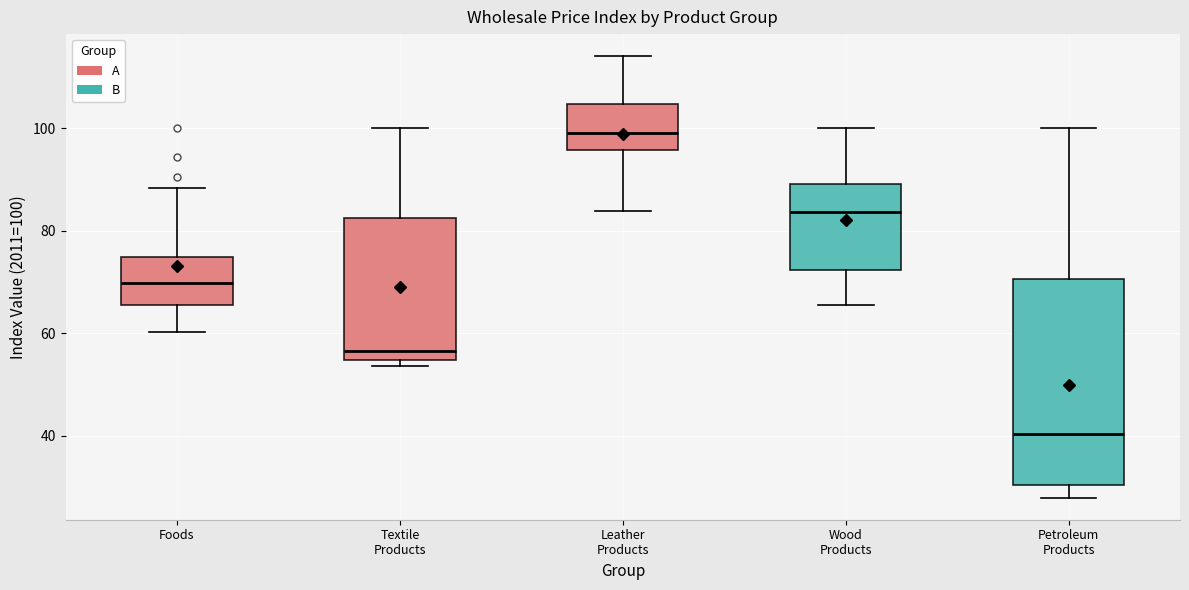

Where is the upper edge of the box for Textile Products on the y-axis? The values are not printed on the chart, so give them approximately, as read against the axis.

82